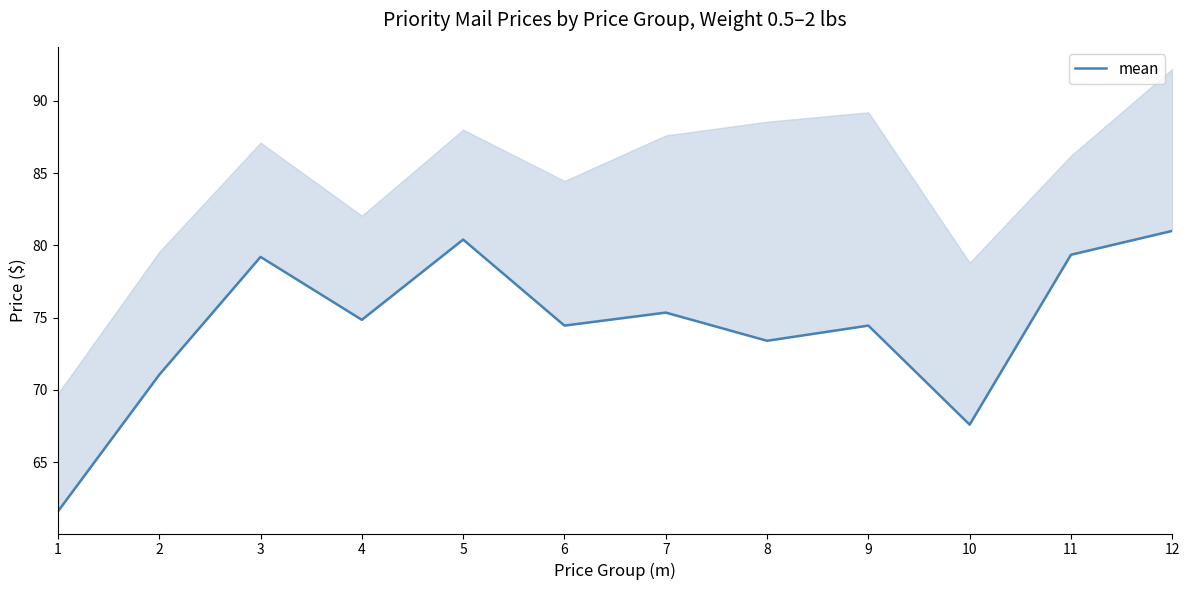

Rank the categories by value from lowest to highest.

1, 10, 2, 8, 6, 9, 4, 7, 3, 11, 5, 12